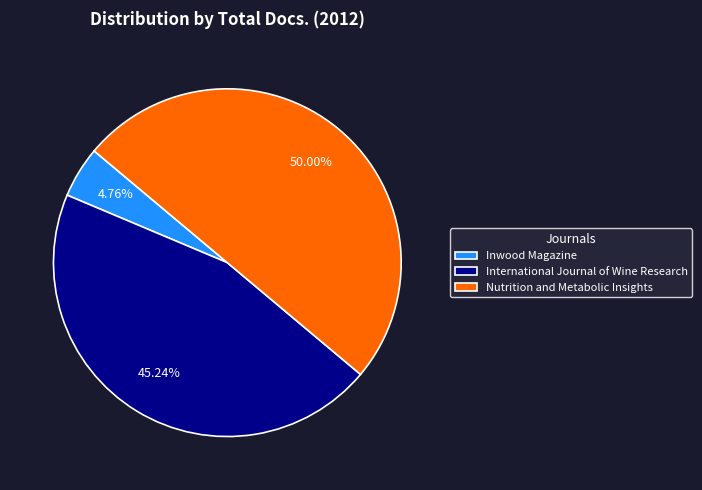

What is the total percentage of Nutrition and Metabolic Insights and International Journal of Wine Research?

95.2%